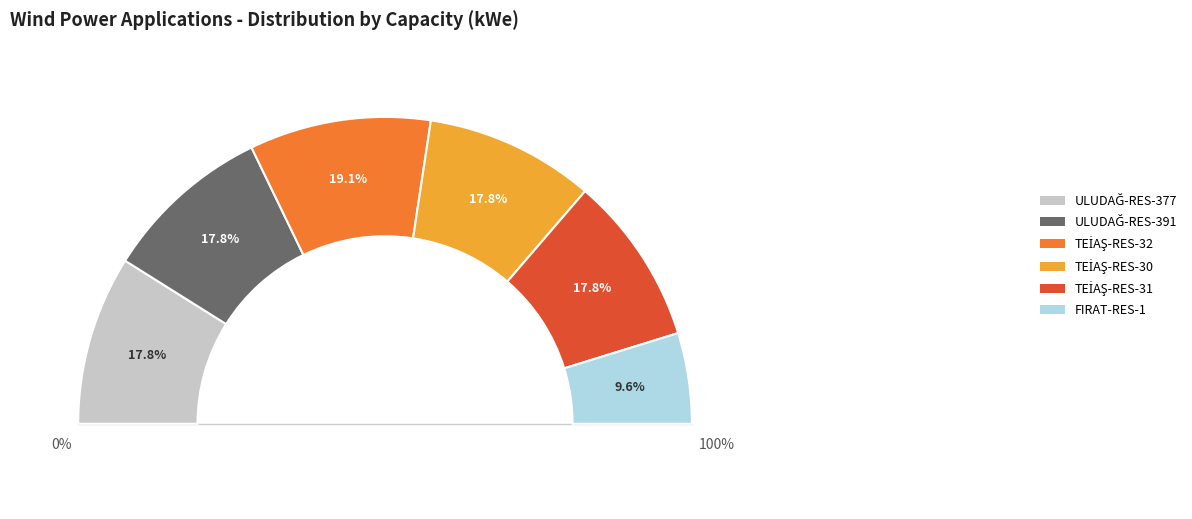

Count the number of slices in the pie.

6